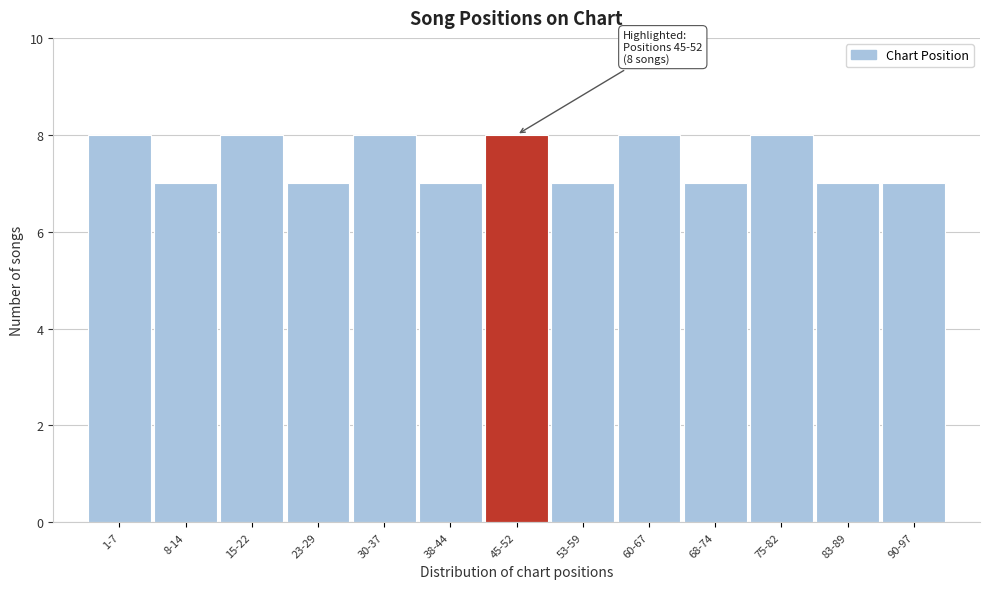

Reading right to left, list all the values displayed in this chart.

90-97=7	83-89=7	75-82=8	68-74=7	60-67=8	53-59=7	45-52=8	38-44=7	30-37=8	23-29=7	15-22=8	8-14=7	1-7=8